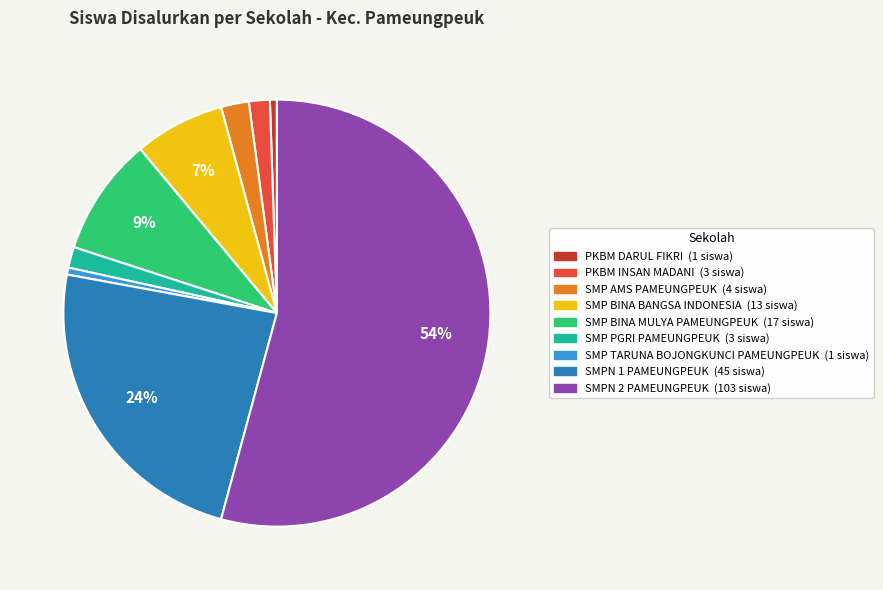

Combined, do SMP TARUNA BOJONGKUNCI PAMEUNGPEUK and PKBM INSAN MADANI account for over 50%?

No